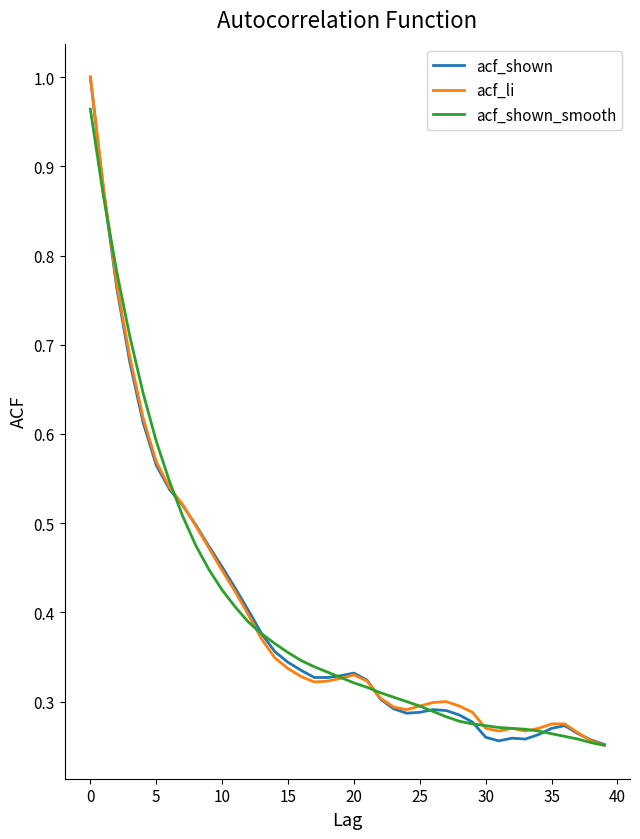

What is the difference between the second highest and second lowest values in the acf_shown_smooth series?

0.6